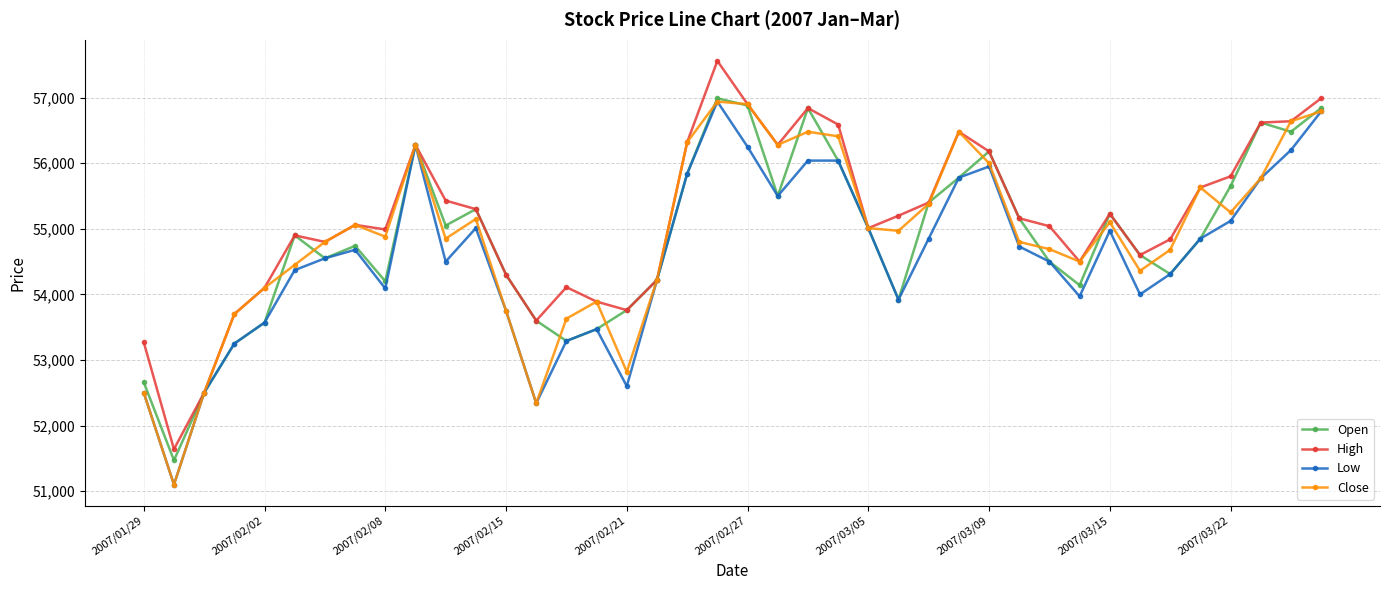

Does the chart have visible grid lines?

Yes